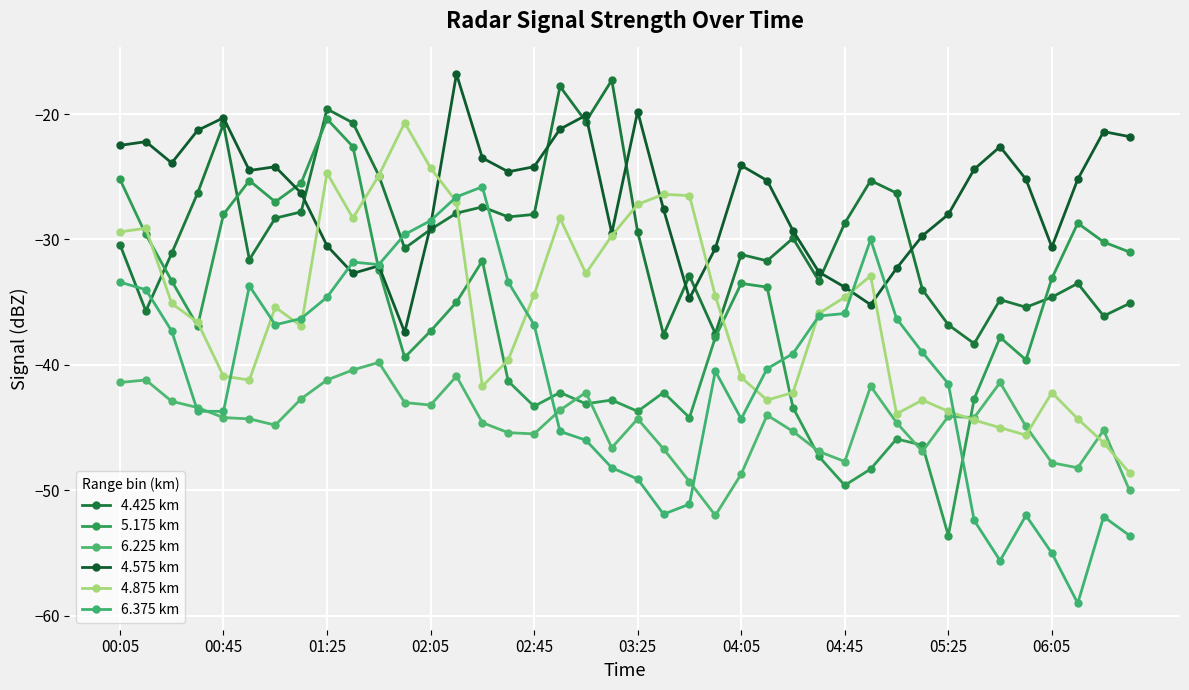

How many lines are shown in the chart?

6